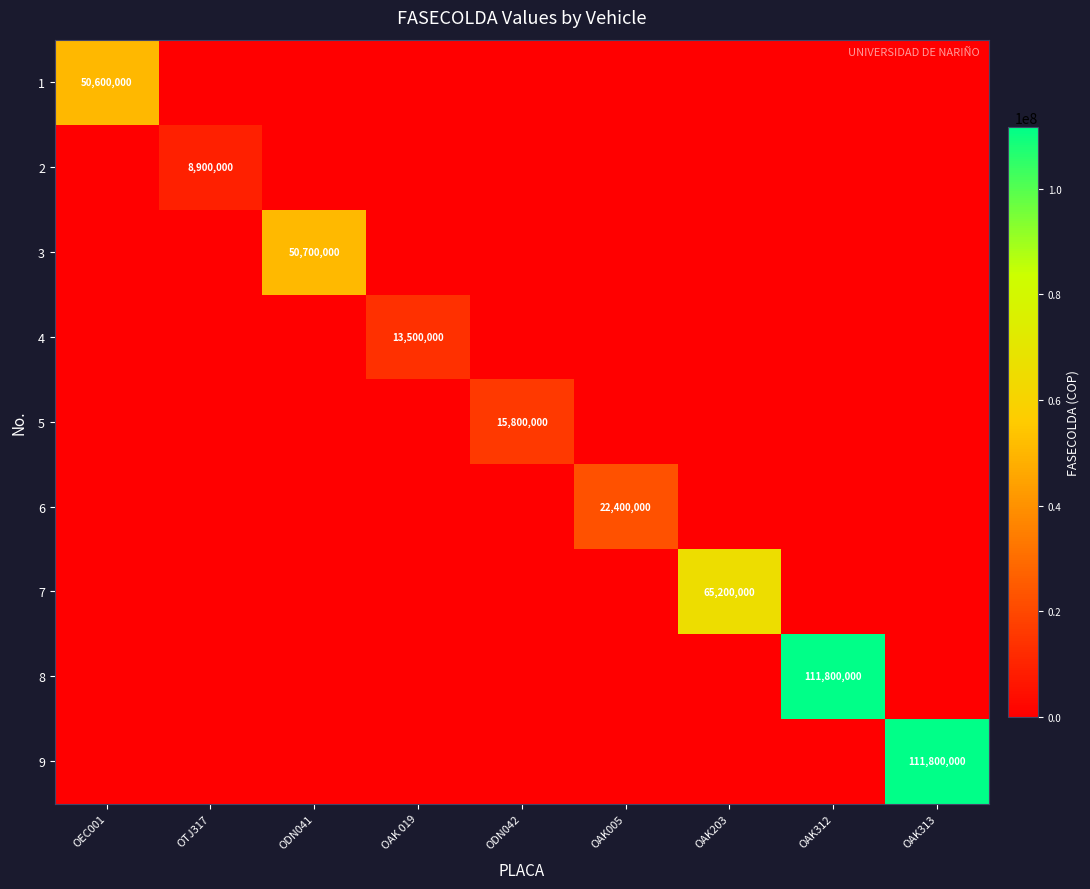

What is the total value across all series at OAK005?

22400000